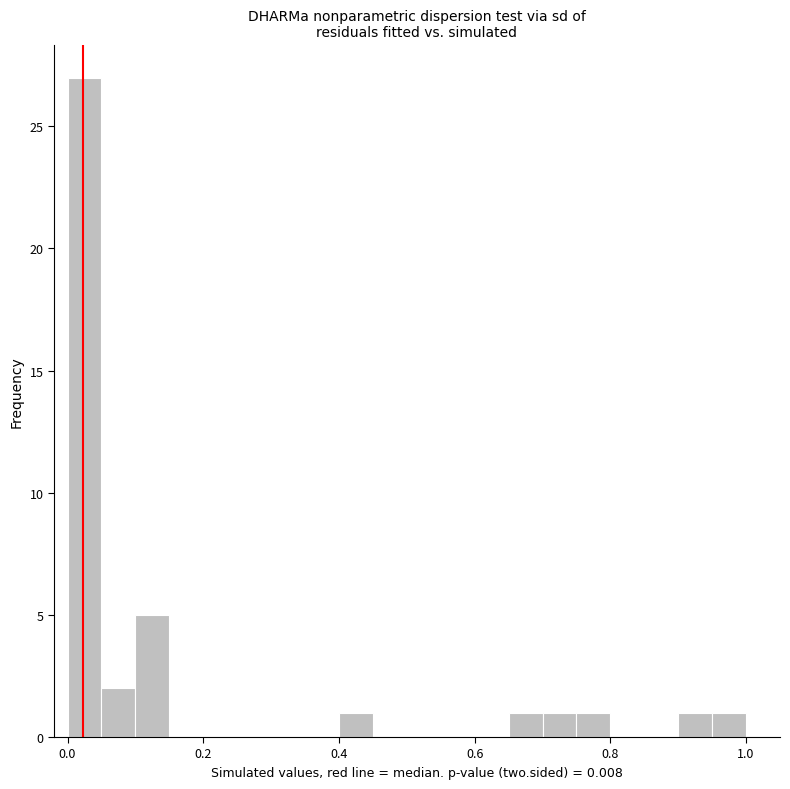

Read against the x-axis, roughly where is the centre of the tallest bar?

0.02